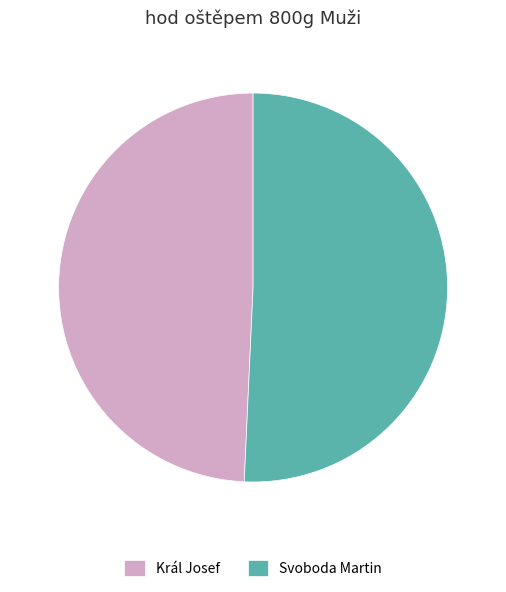

Is the sum of Král Josef and Svoboda Martin greater than half?

Yes